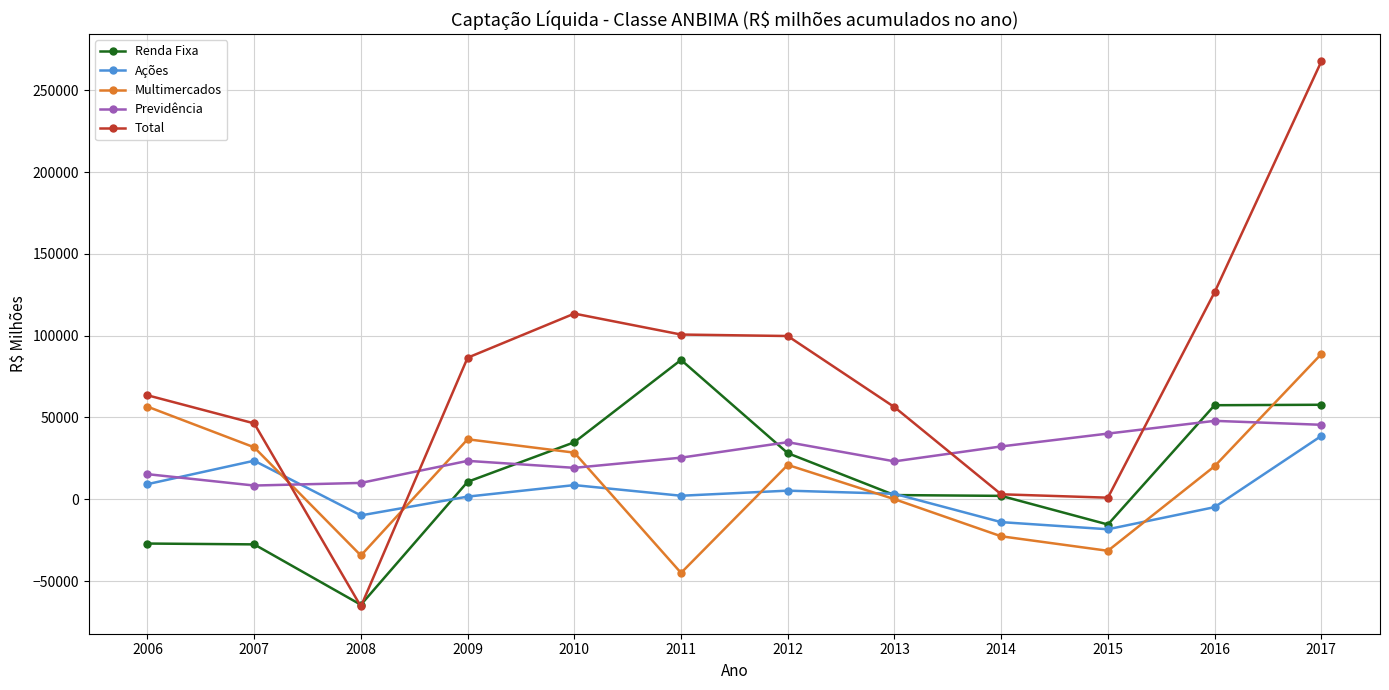

At 2017, list the series in order from largest to smallest.

Total, Multimercados, Renda Fixa, Previdência, Ações